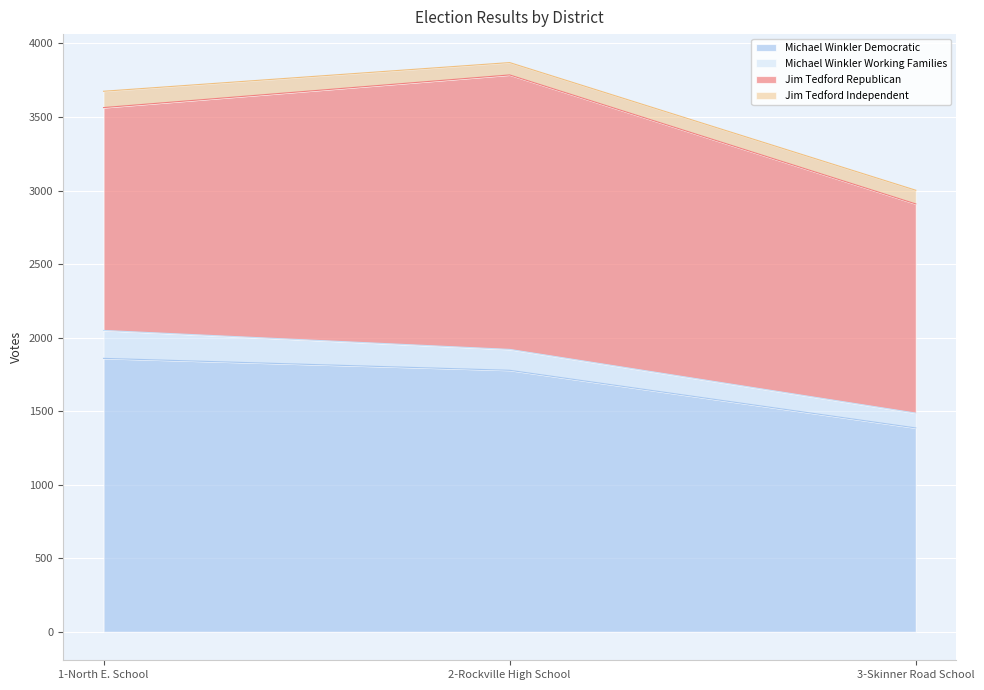

True or false: Jim Tedford Independent has a value of 40 at 2-Rockville High School.

False